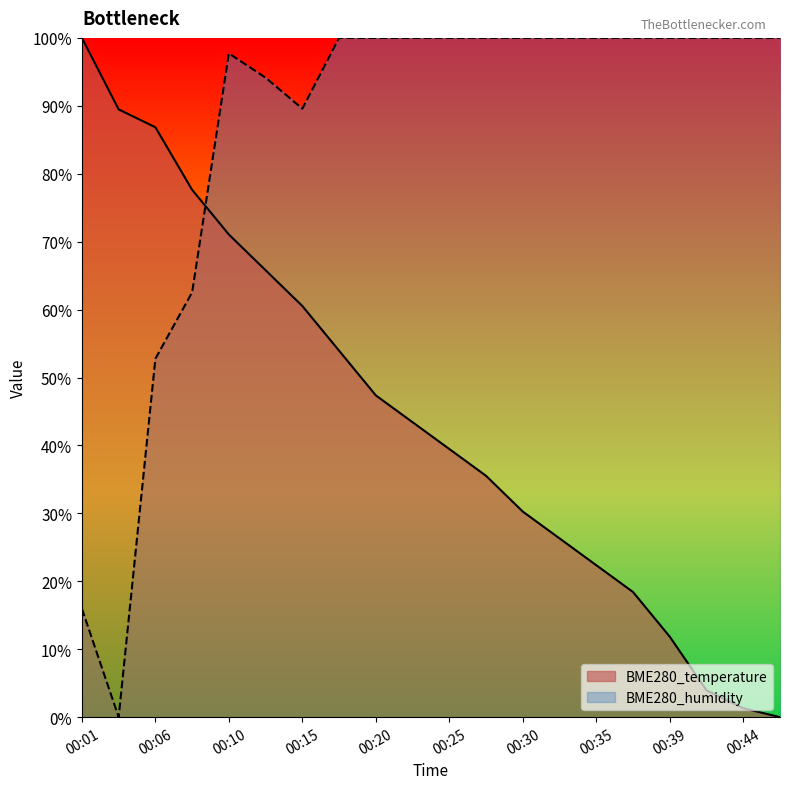

What is the difference between the second highest and minimum values in the BME280_temperature series?

89.5